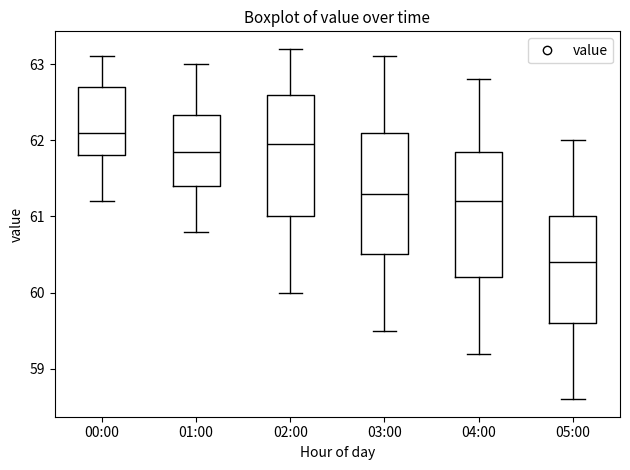

Reading left to right, read every box against the y-axis: the position of its median line, the range the box covers, and the ends of its whiskers. The values are not printed on the chart, so give them approximately, as read against the axis.

00:00: median 62.1, box 61.8 to 62.7, whiskers 61.2 to 63.1
01:00: median 61.9, box 61.4 to 62.3, whiskers 60.8 to 63.0
02:00: median 62.0, box 61.0 to 62.6, whiskers 60.0 to 63.2
03:00: median 61.3, box 60.5 to 62.1, whiskers 59.5 to 63.1
04:00: median 61.2, box 60.2 to 61.9, whiskers 59.2 to 62.8
05:00: median 60.4, box 59.6 to 61.0, whiskers 58.6 to 62.0